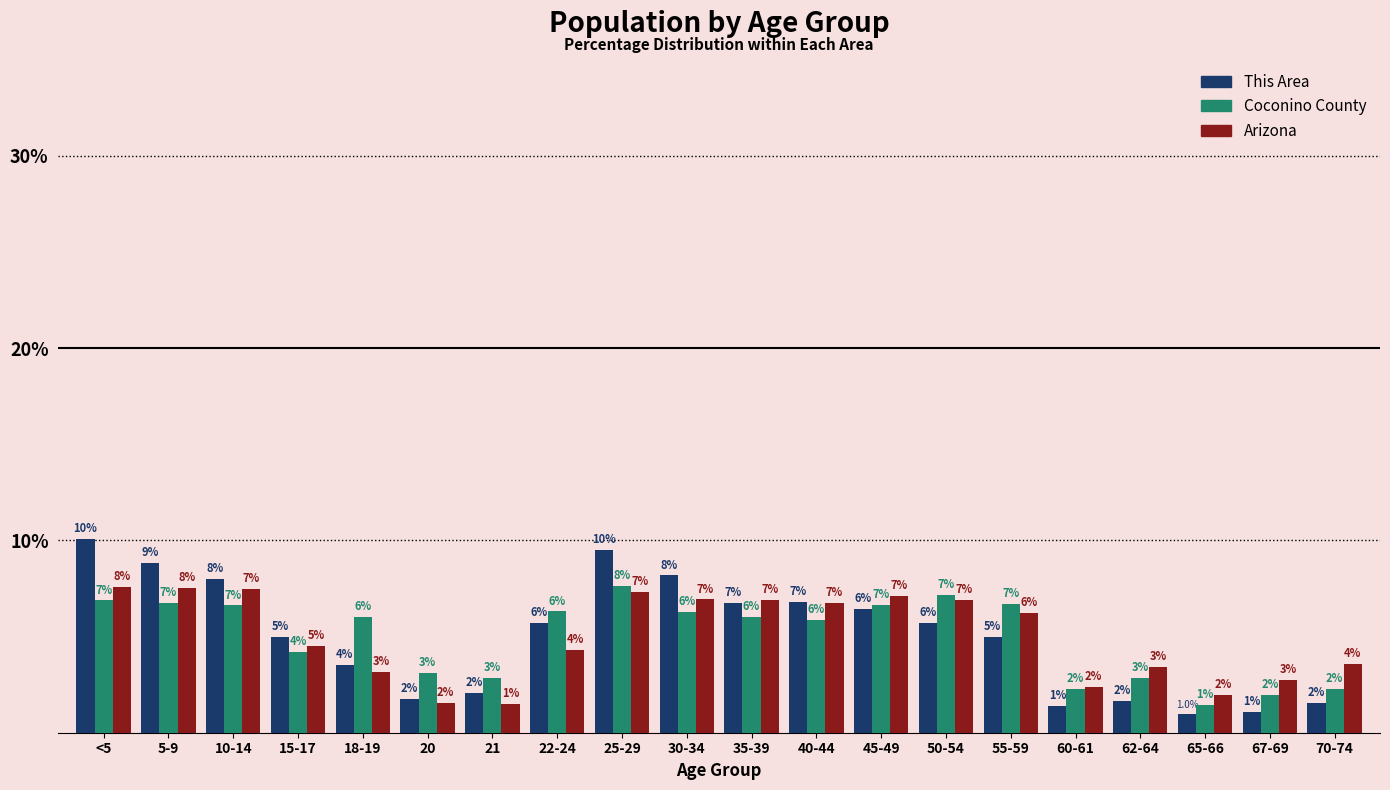

At which category does the chart reach its peak across all series?

<5